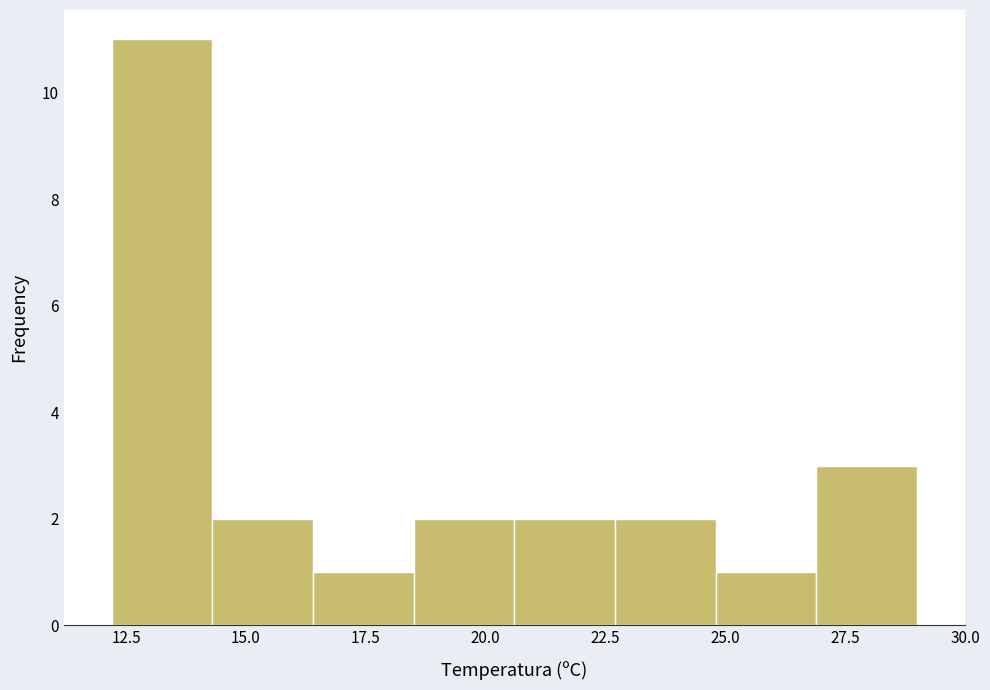

How tall is the bar that spans 18.5 to 20.6 on the x-axis? Neither the bar edges nor the heights are printed on the chart, so give them approximately, as read against the axes.

2